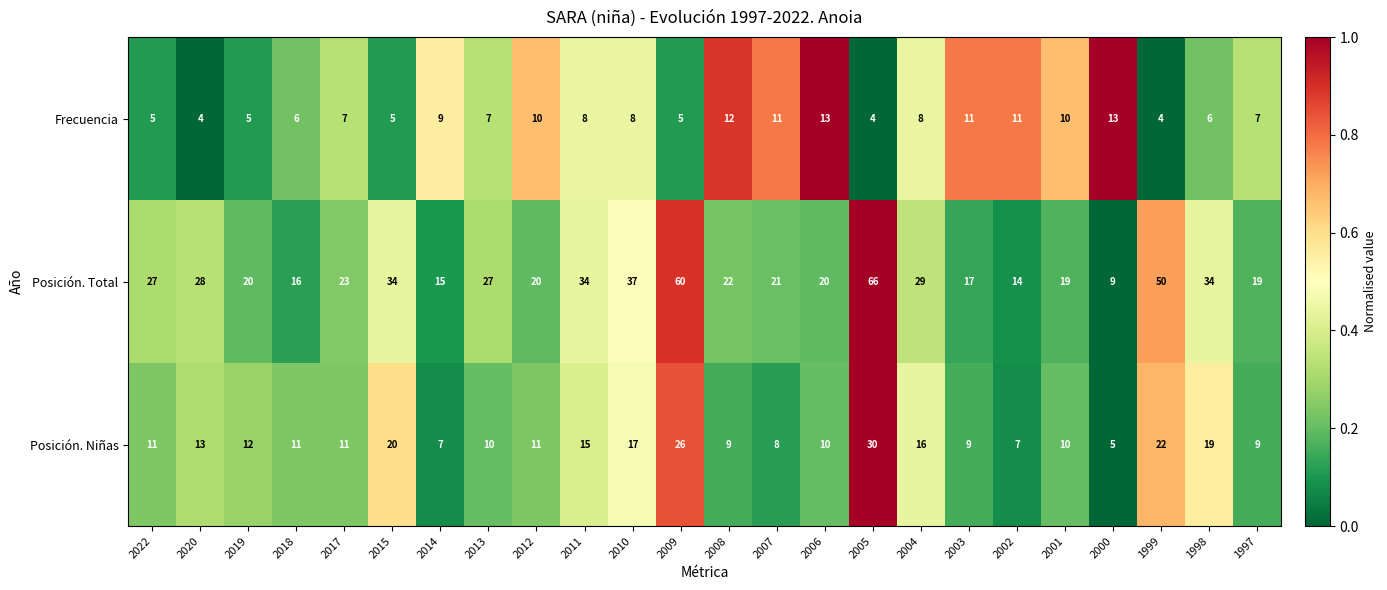

Rank the series by their maximum value, from highest to lowest.

Posición. Total, Posición. Niñas, Frecuencia